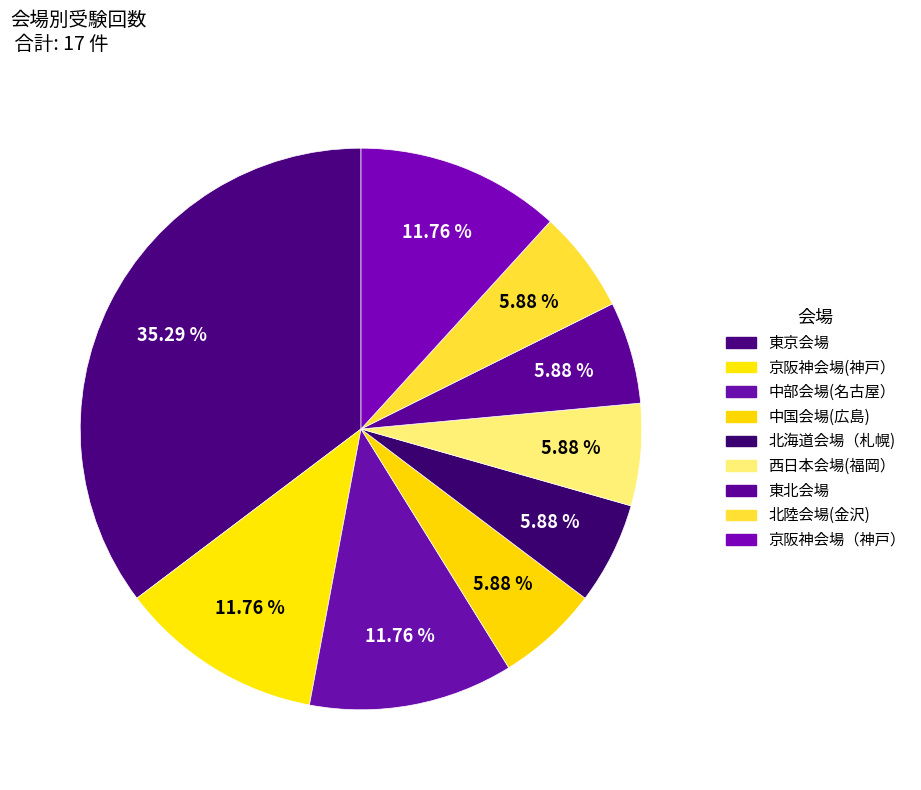

How much of the chart is everything except 北陸会場(金沢)?

94.1%